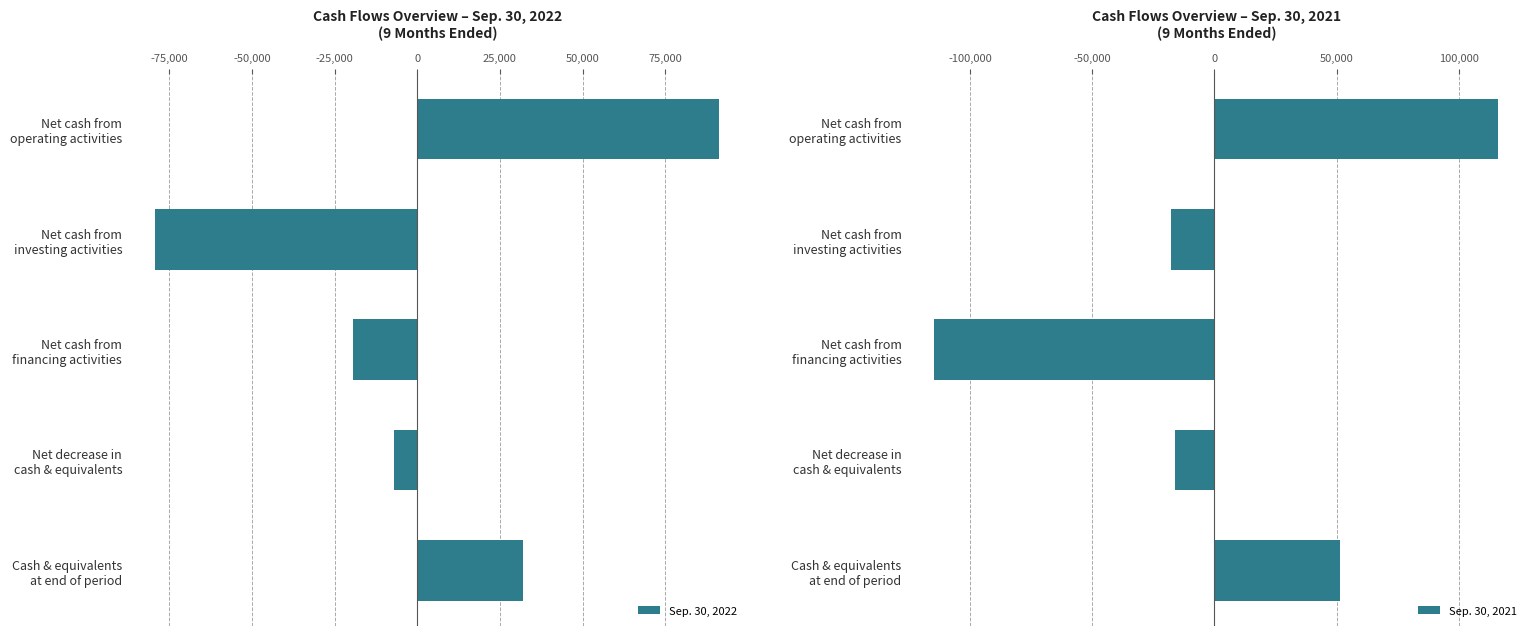

Which series has the widest spread of values?

Sep. 30, 2021